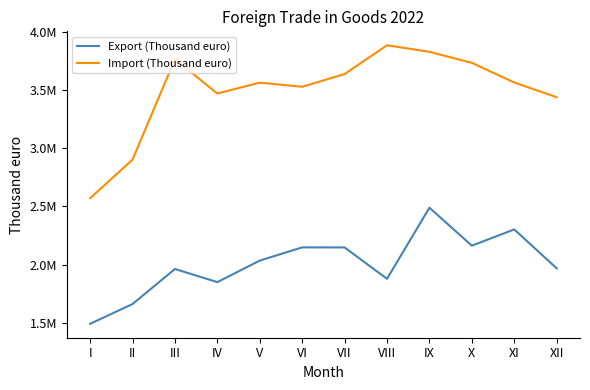

Is the value of Export (Thousand euro) at II greater than the value of Import (Thousand euro) at I?

No